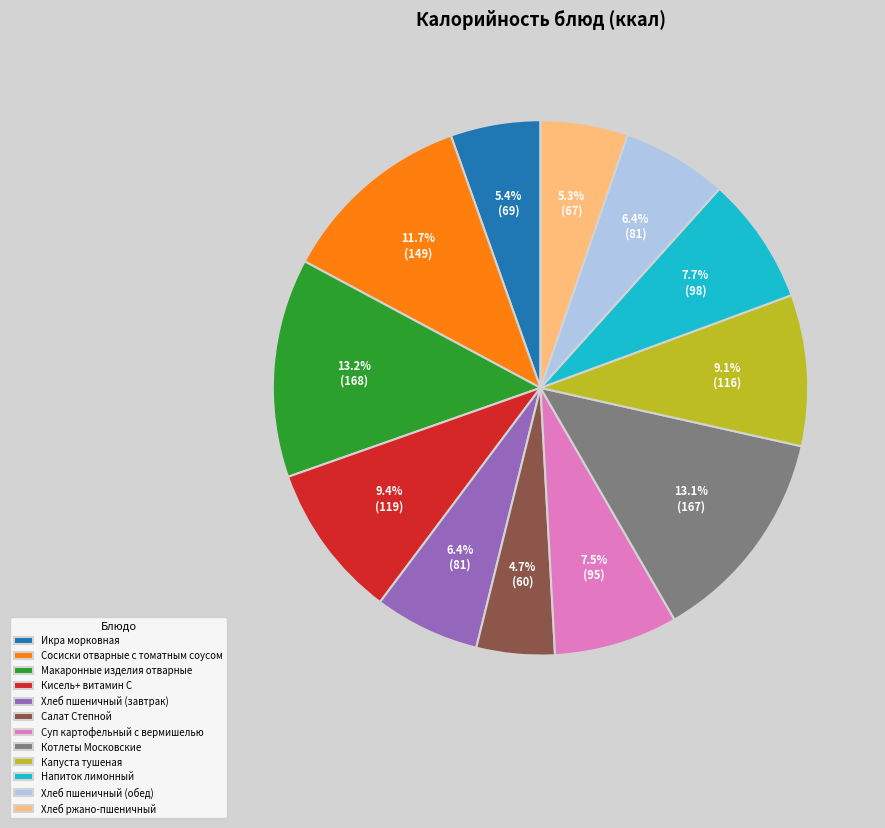

Which slice is the smallest?

Салат Степной